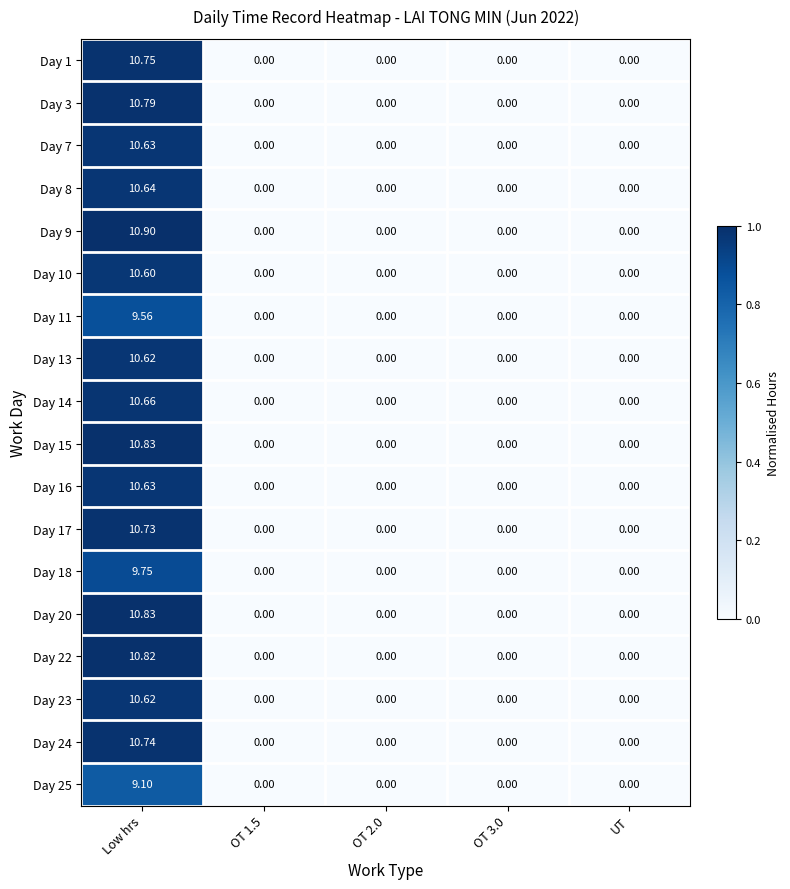

Which category has the highest value across all series?

Low hrs